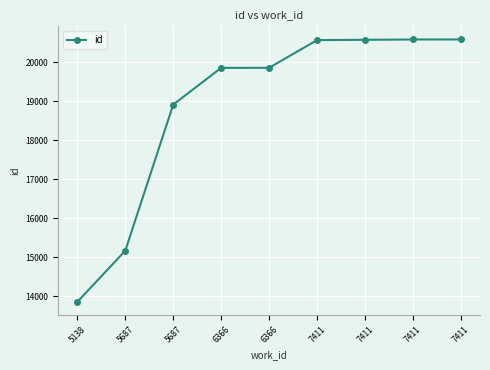

Rank the categories by value from lowest to highest.

5138, 5687, 5687, 6366, 6366, 7411, 7411, 7411, 7411